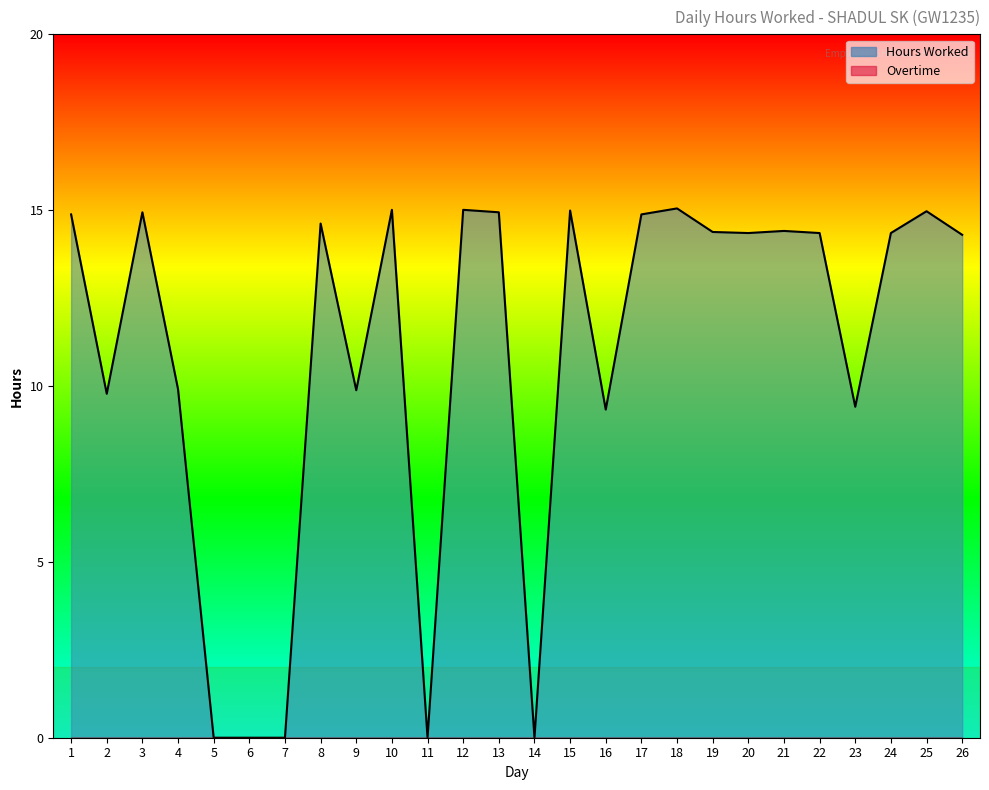

Does the chart display data point markers on the line(s)?

No